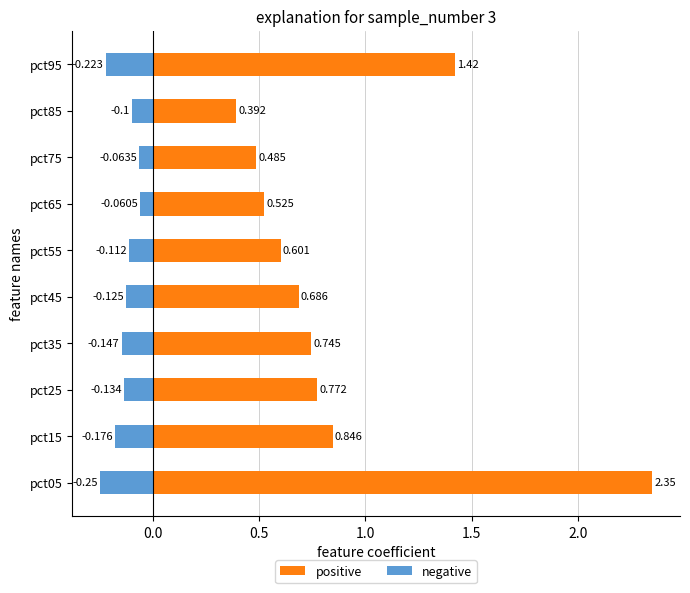

Count the number of data series in this chart.

2